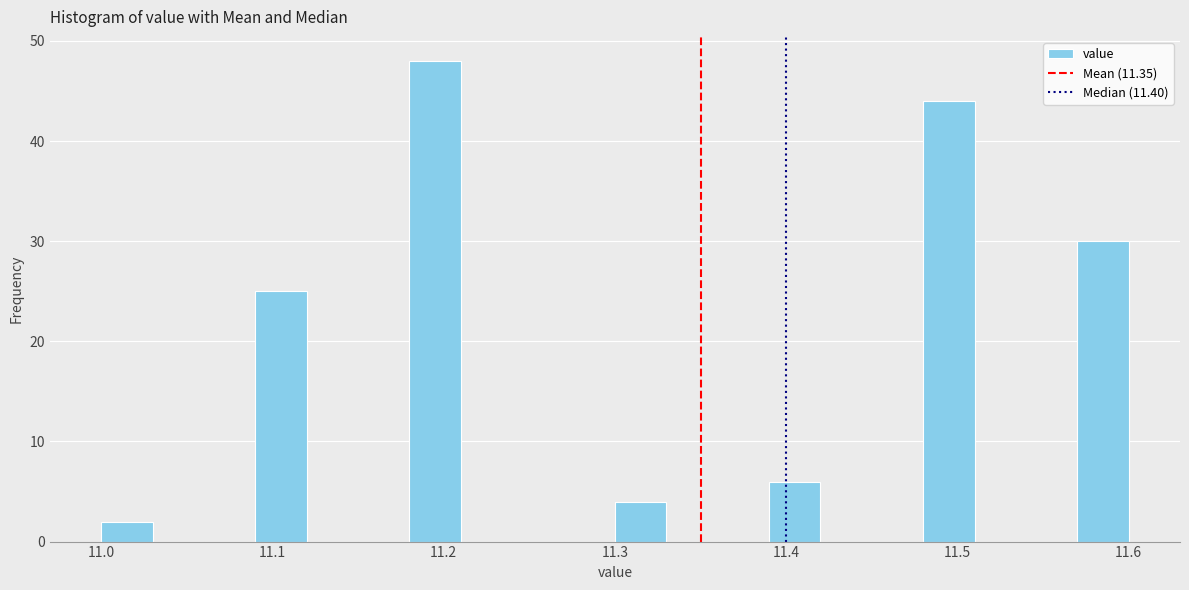

Around what value on the x-axis is the tallest bar? Give the approximate position of its centre, as read against the axis.

11.20